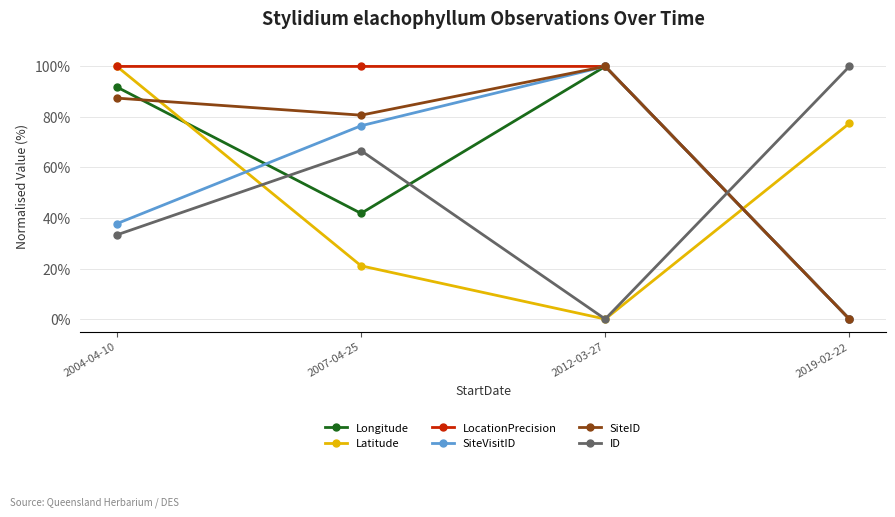

What is the total value across all series at 2012-03-27?

400.0